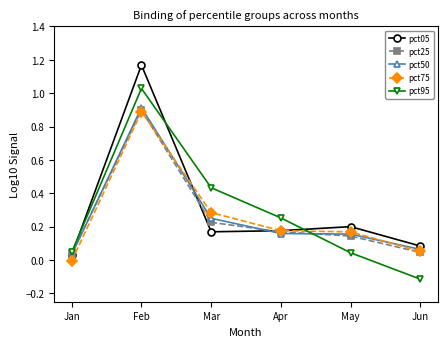

At which category is the sum across all series the highest?

Feb